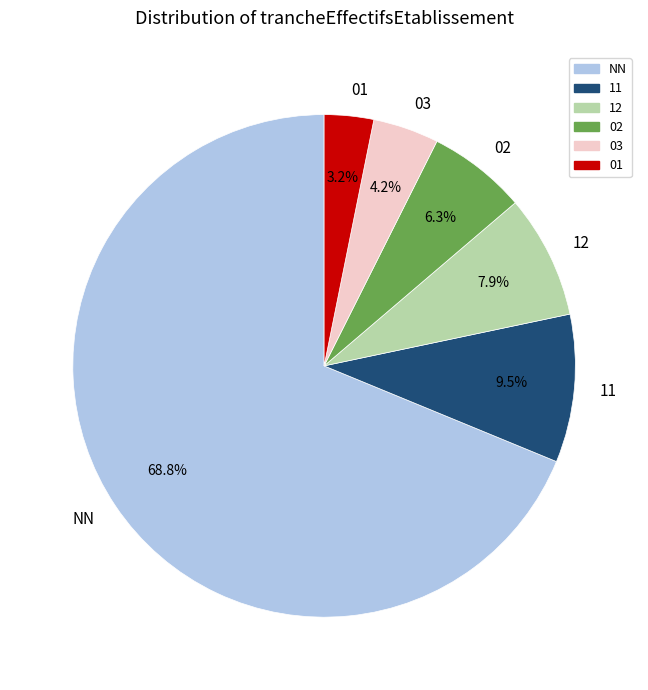

Approximately how many times larger is the value at 11 compared to 02?

1.5